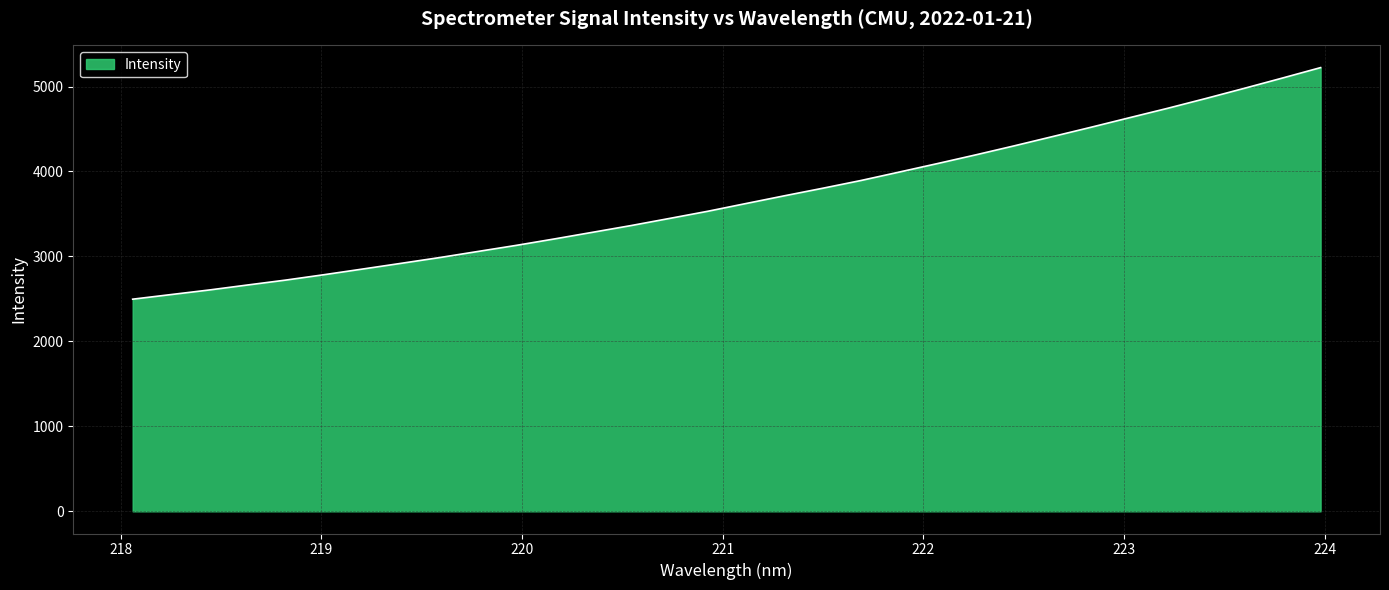

What is the smallest value displayed?

2496.8